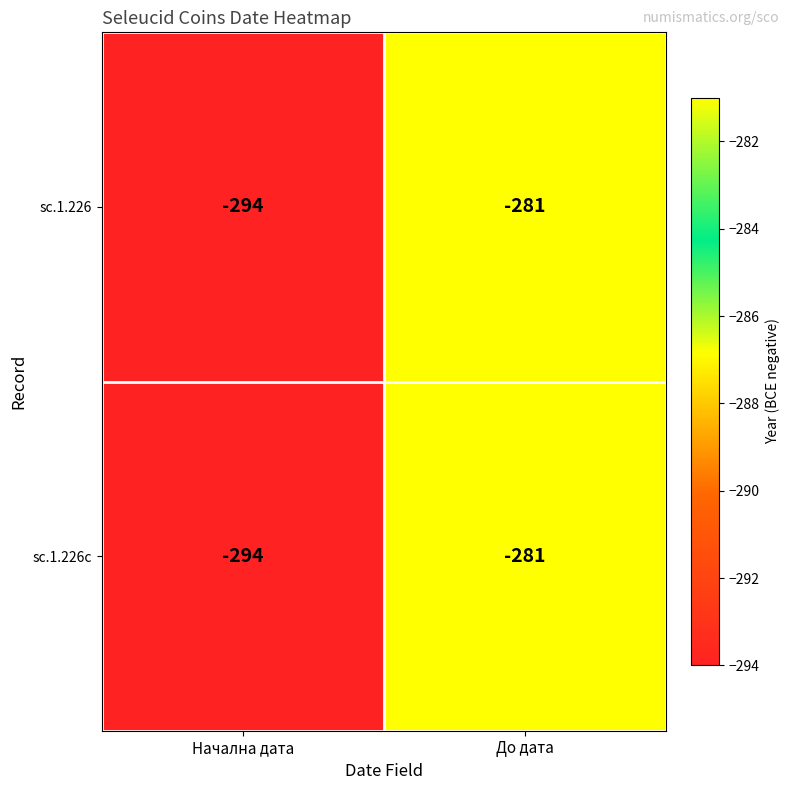

The value of sc.1.226c at Начална дата is -294. True or false?

True